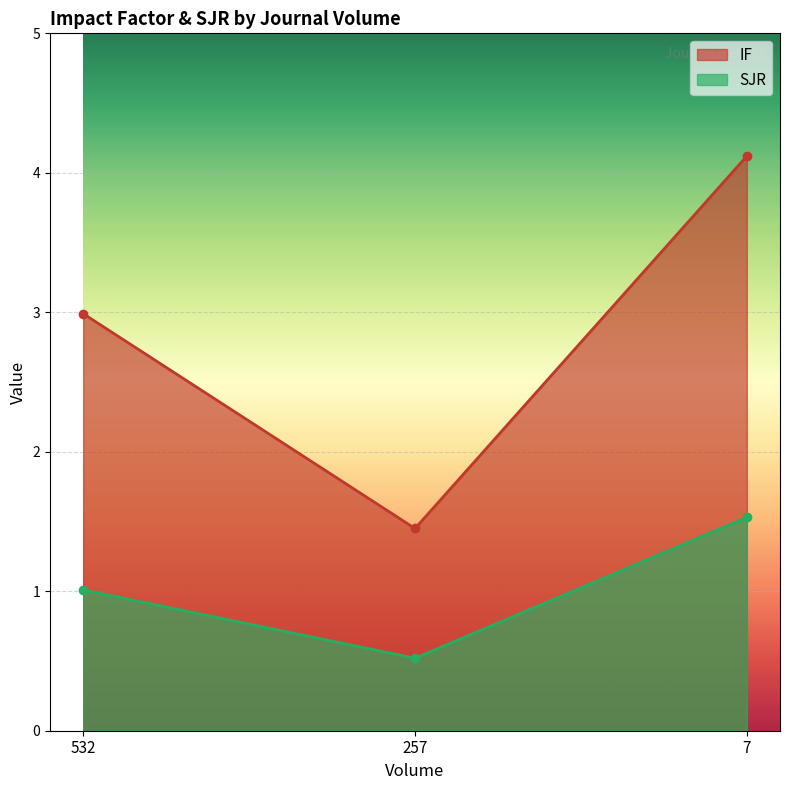

What is the value of the IF point at the 1st from the left?

3.0